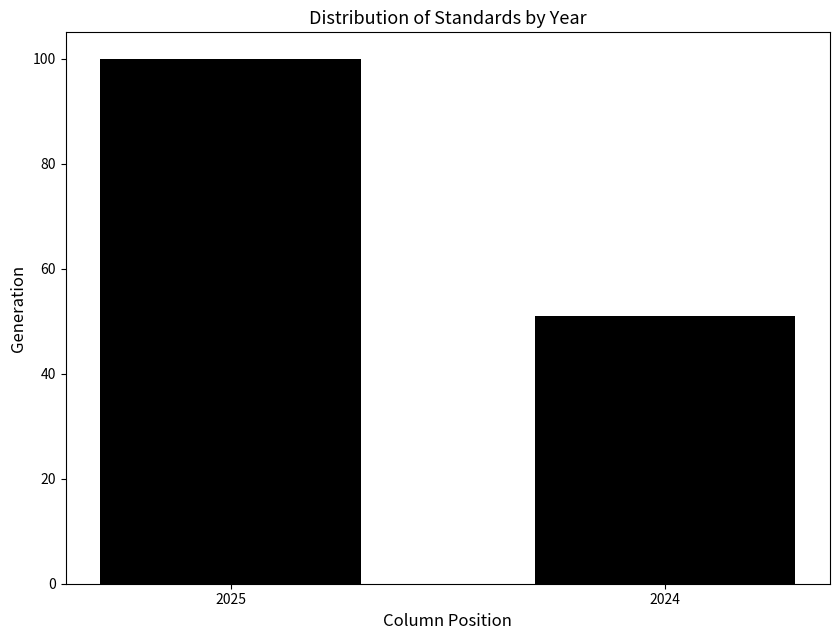

Reading left to right, transcribe all the data shown in this chart.

2025=100	2024=51